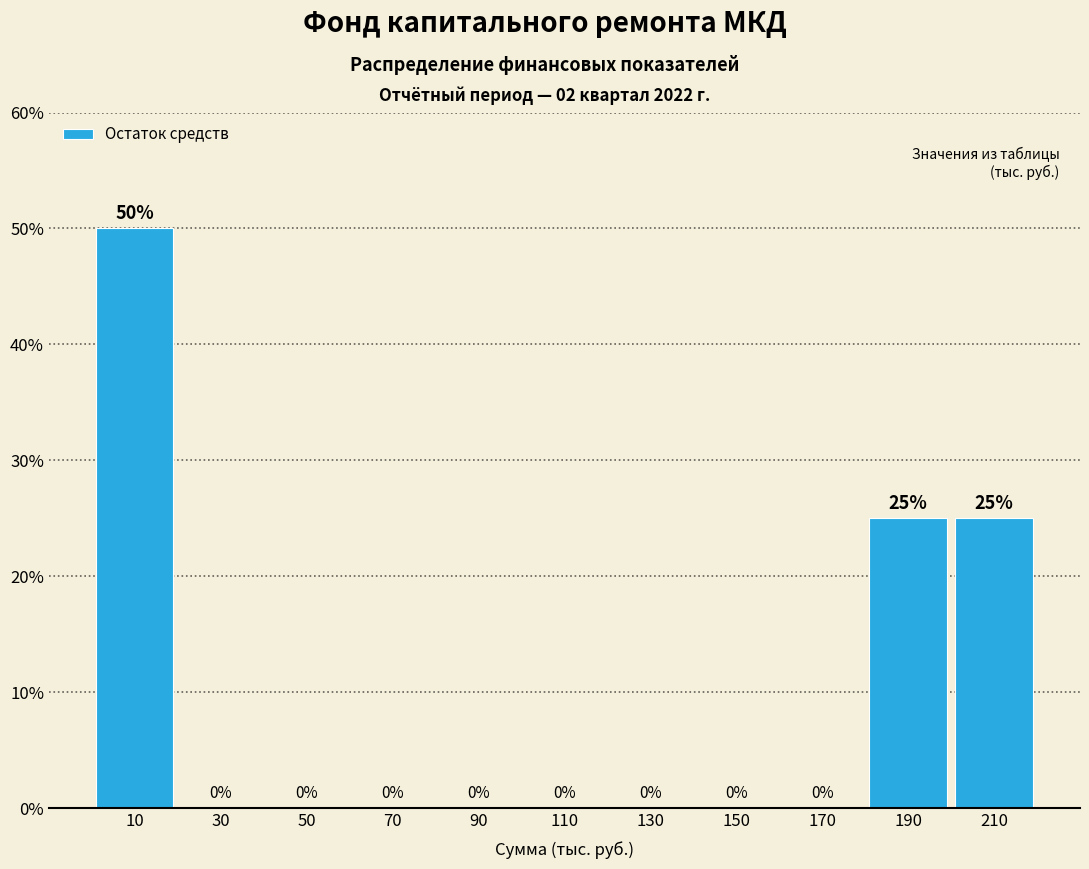

Reading right to left, transcribe all the data shown in this chart.

210=25	190=25	170=0	150=0	130=0	110=0	90=0	70=0	50=0	30=0	10=50